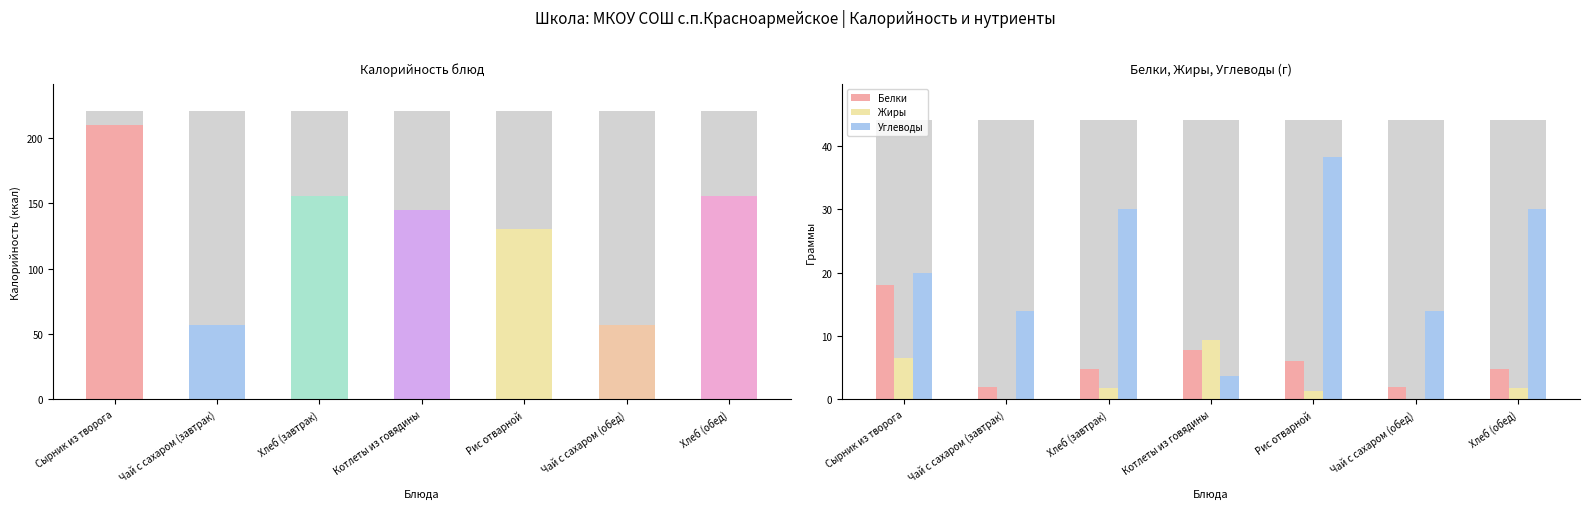

The Белки series shows 1.2 at Чай с сахаром (обед). True or false?

False